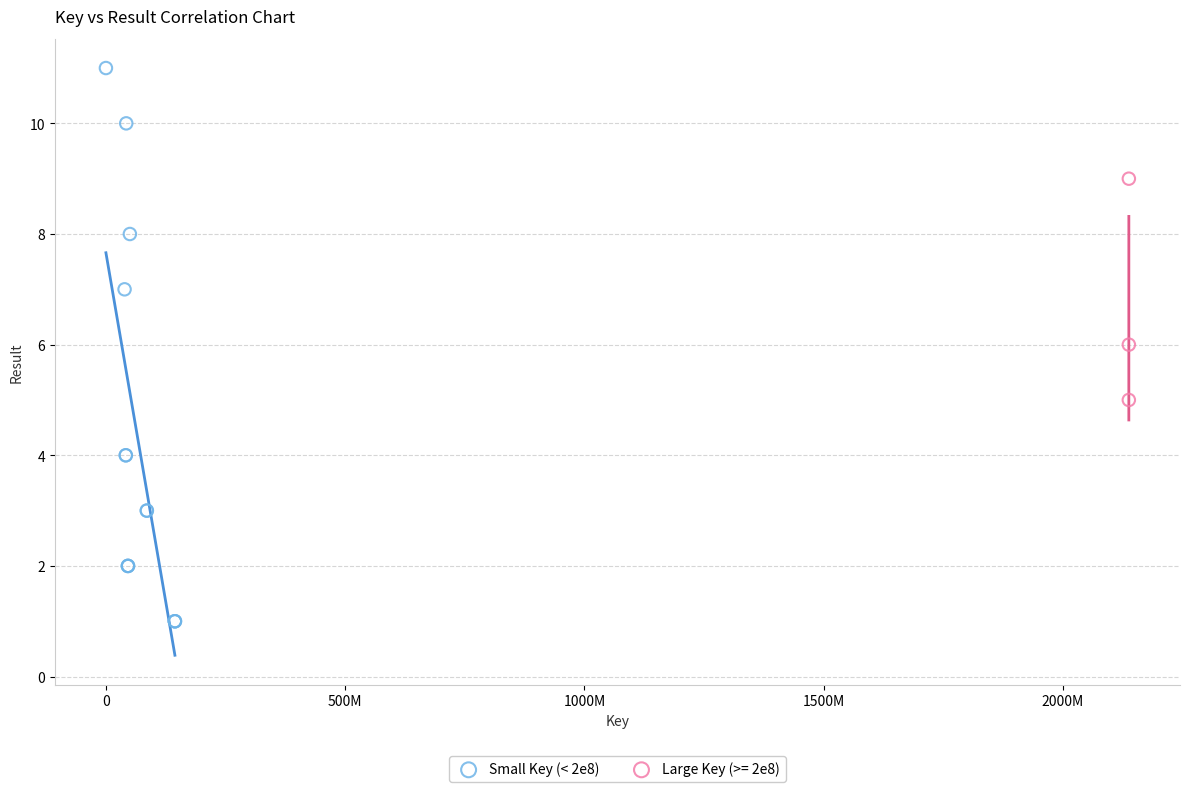

Which series has the largest Y range (max minus min)?

Small Key (< 2e8)